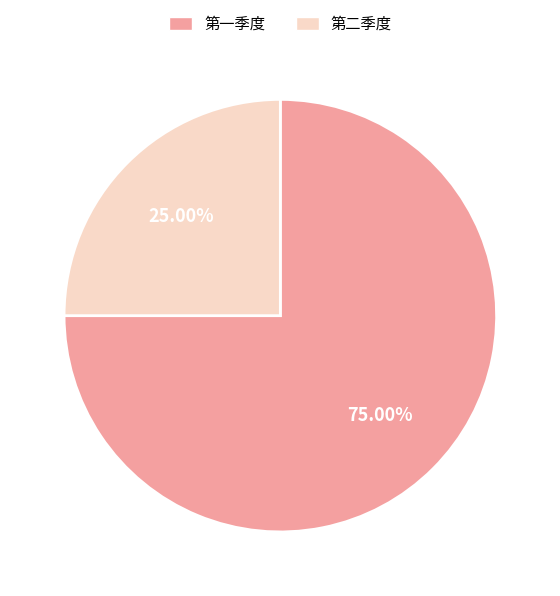

What is the ratio of the value at 第一季度 to the value at 第二季度?

3.0